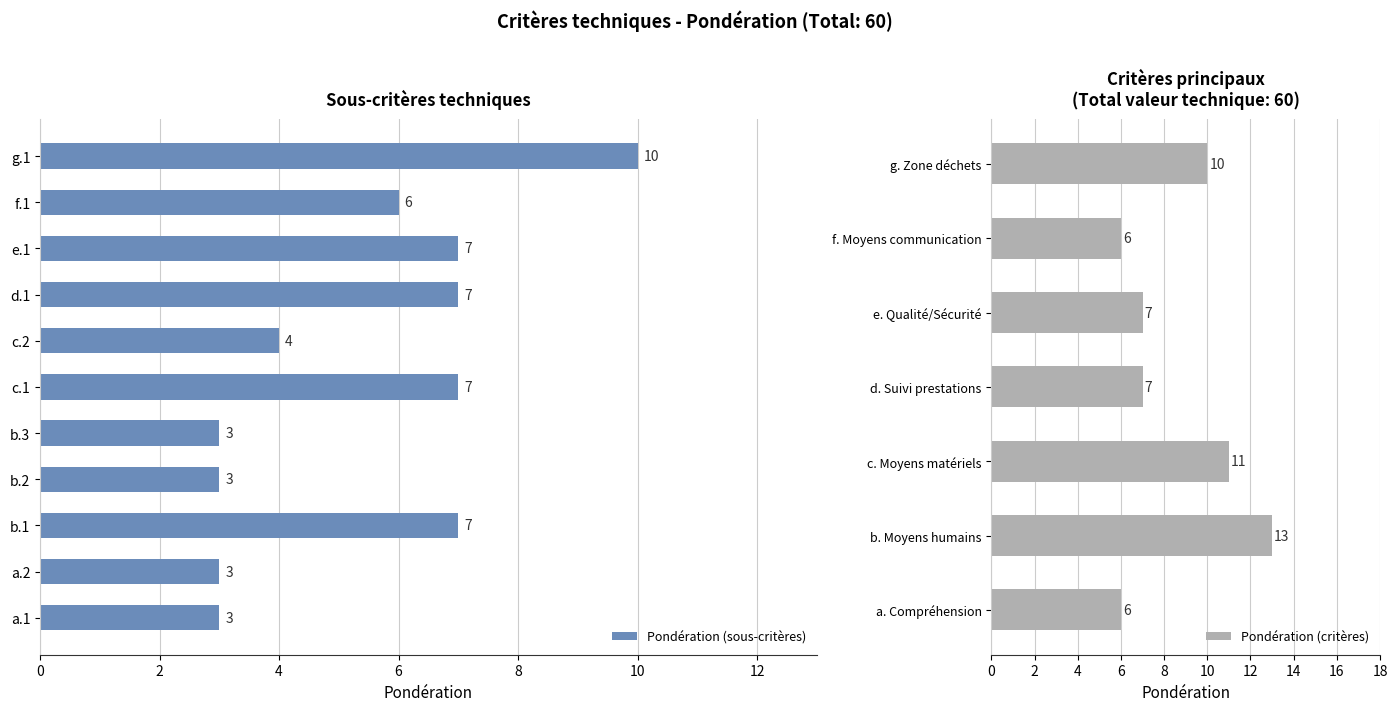

What is the label of the 9th bar from the left?

e.1